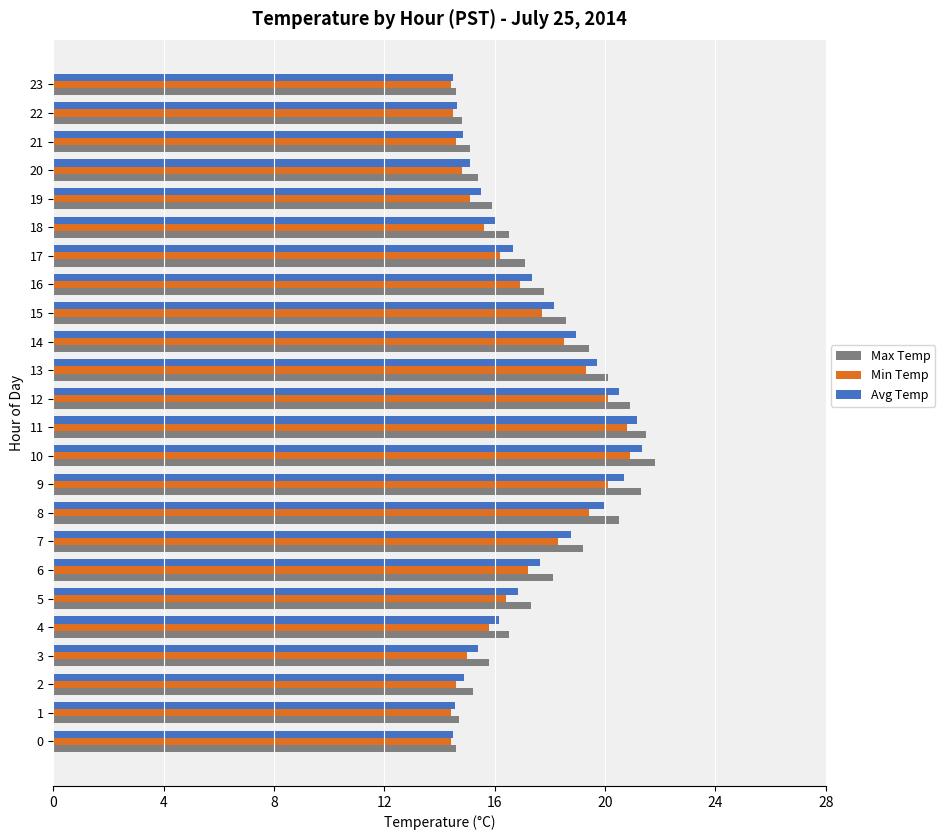

True or false: Avg Temp has a value of 19.7 at 13.

True